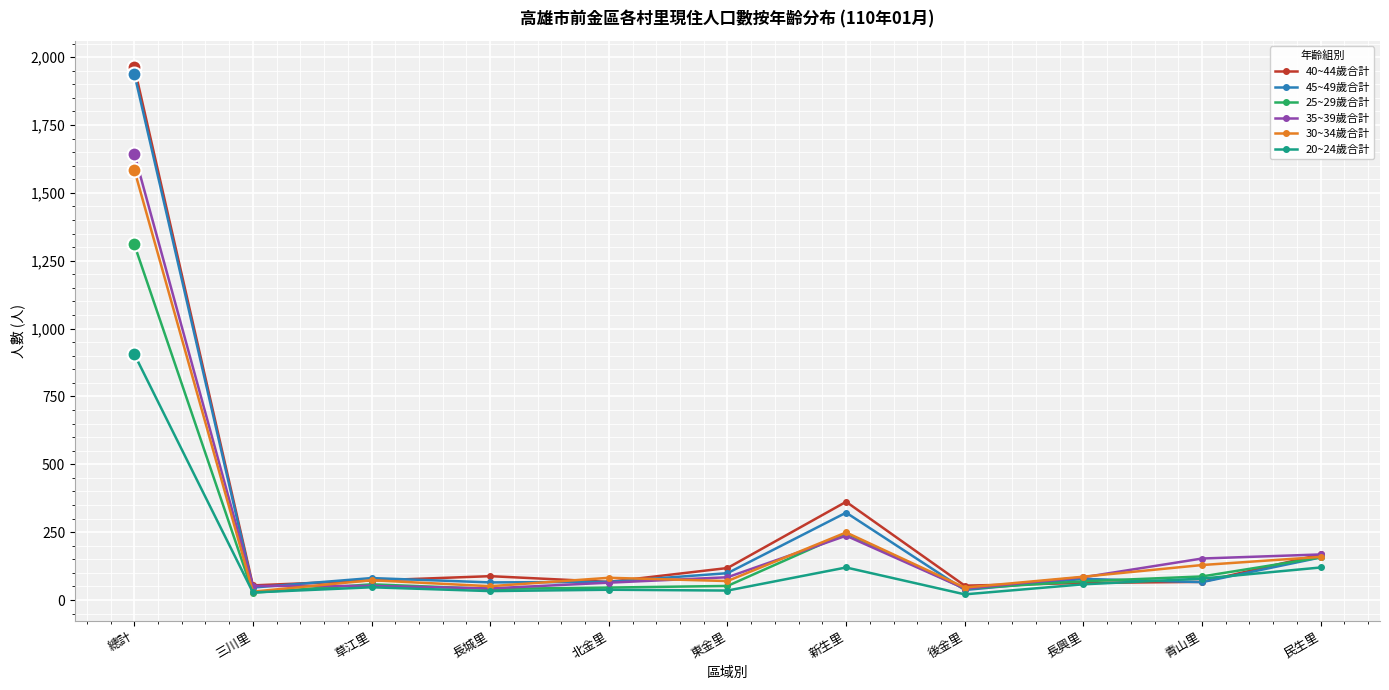

Between which two adjacent categories do 30~34歲合計 and 35~39歲合計 first intersect?

三川里 and 草江里